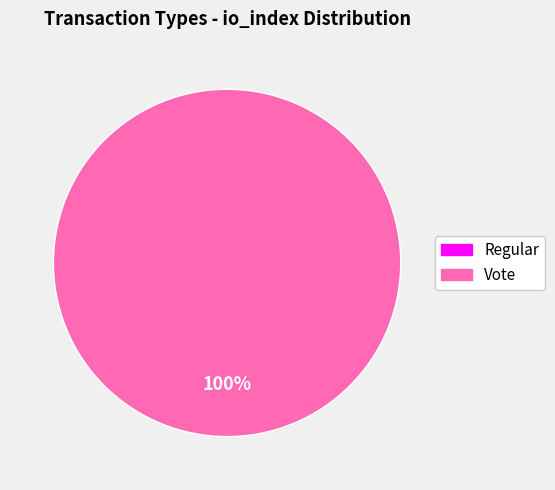

How many segments does this pie chart have?

2